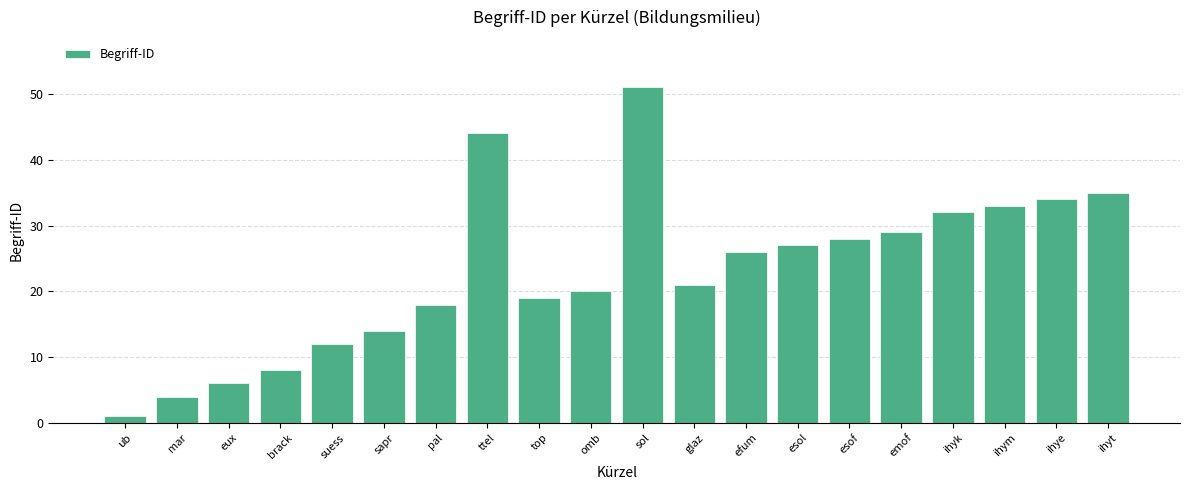

At which label is the value closest to 26?

efum